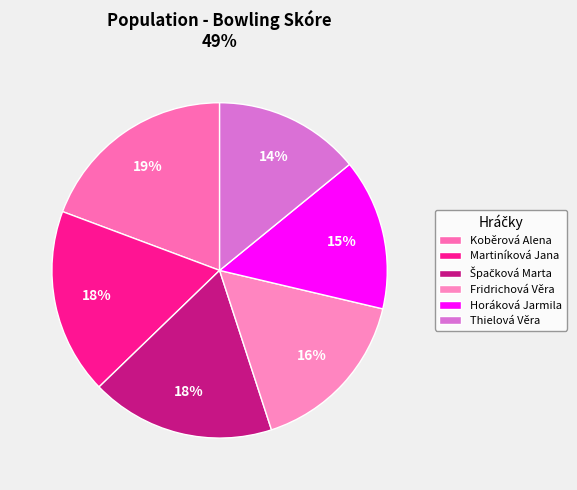

What percentage do Fridrichová Věra and Horáková Jarmila together represent?

30.9%